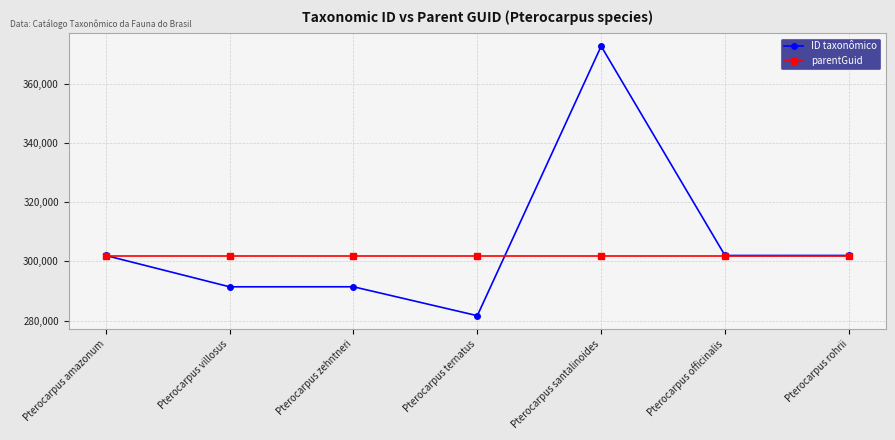

Count the number of data series in this chart.

2